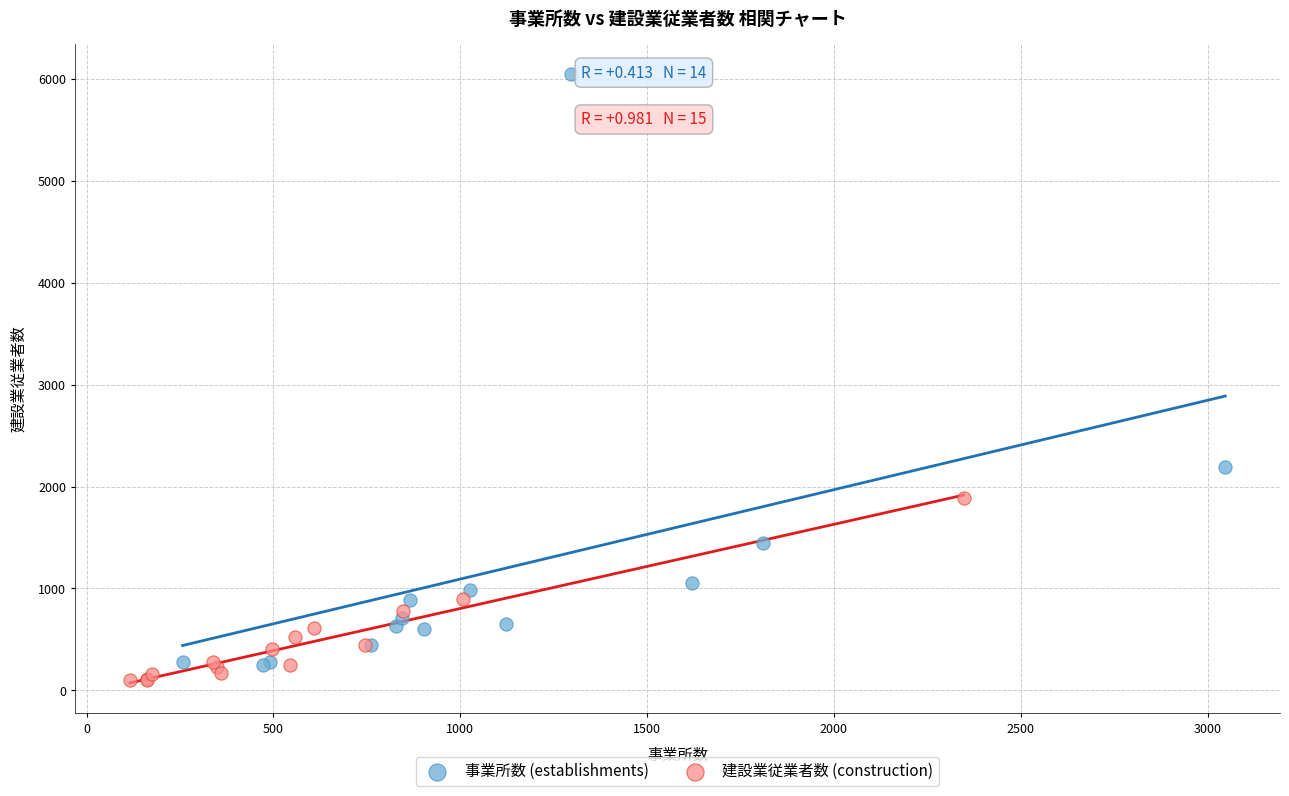

Which series has the widest spread of Y values?

事業所数 (establishments)